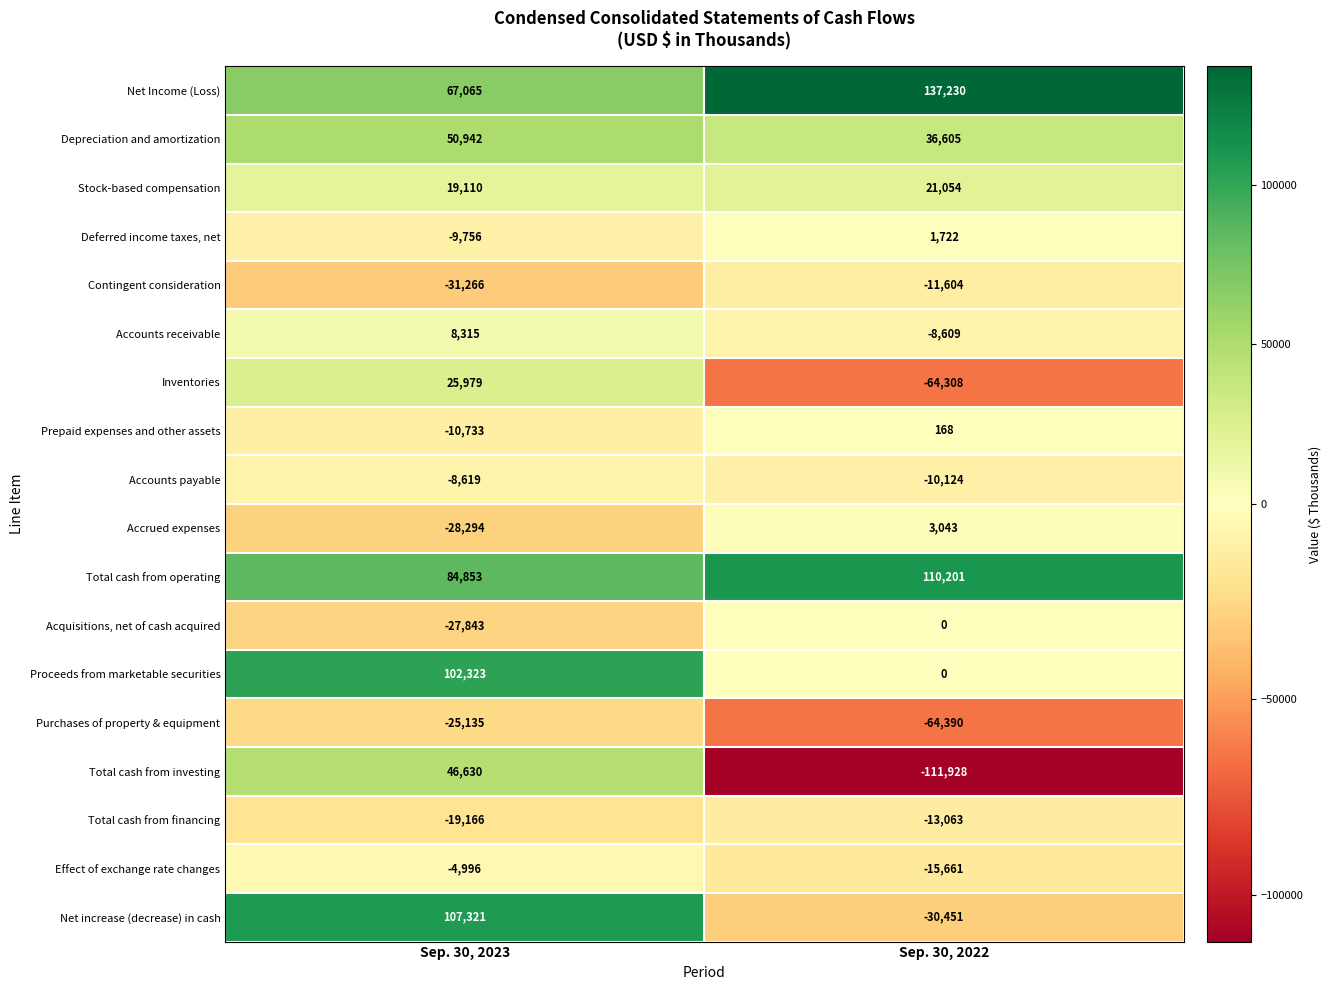

Rank the series at Sep. 30, 2023 from highest to lowest value.

Net increase (decrease) in cash, Proceeds from marketable securities, Total cash from operating, Net Income (Loss), Depreciation and amortization, Total cash from investing, Inventories, Stock-based compensation, Accounts receivable, Effect of exchange rate changes, Accounts payable, Deferred income taxes, net, Prepaid expenses and other assets, Total cash from financing, Purchases of property & equipment, Acquisitions, net of cash acquired, Accrued expenses, Contingent consideration